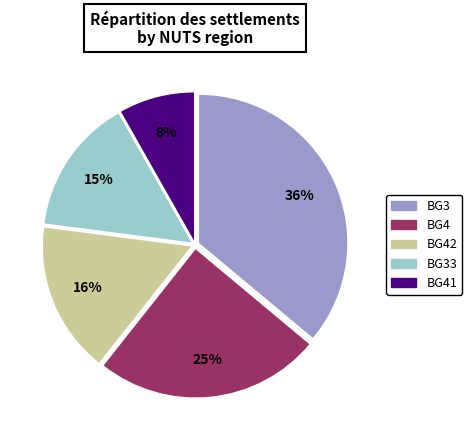

How many segments does this pie chart have?

5